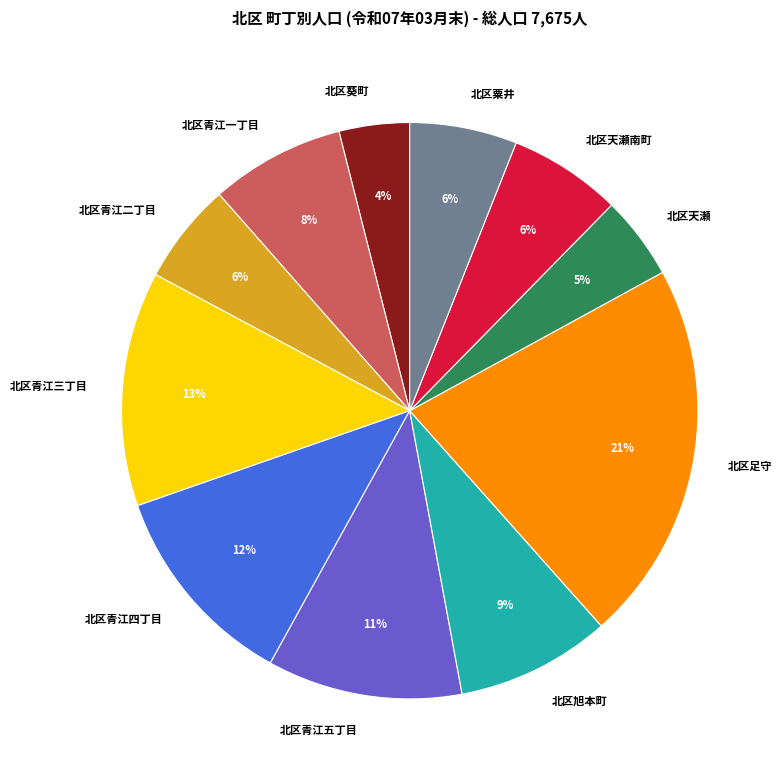

How many segments does this pie chart have?

11